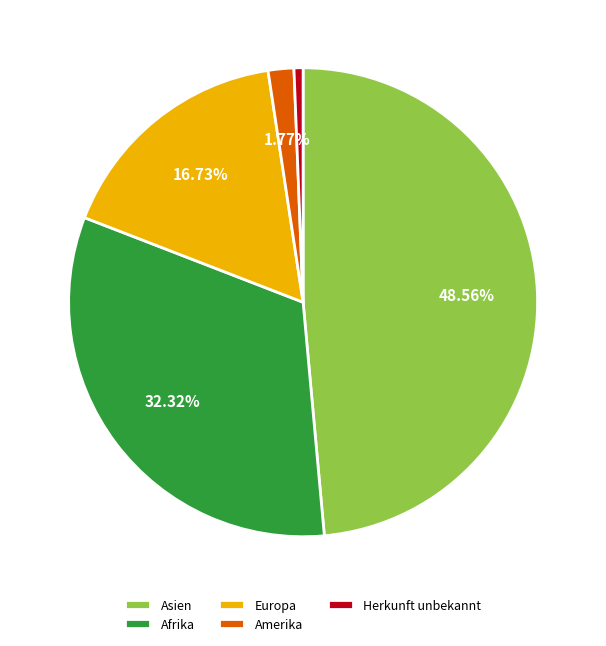

How many segments does this pie chart have?

5